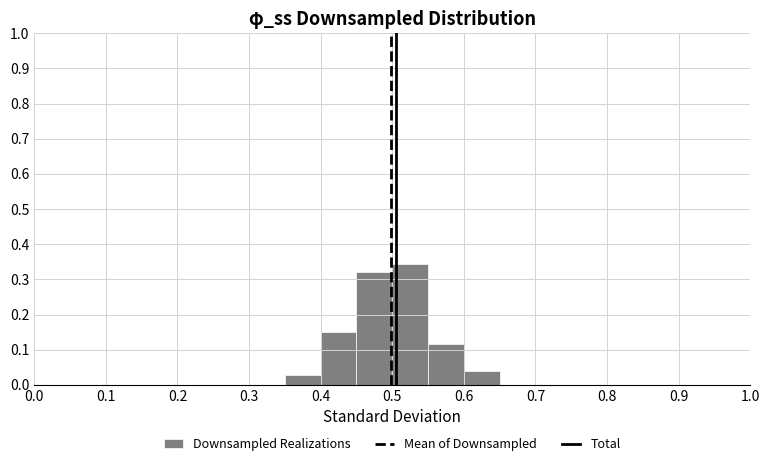

Reading left to right, list every bar in this chart as the range it spans on the x-axis followed by its height. The values are not printed on the chart, so give them approximately, as read against the axis.

0.00 to 0.05: 0
0.05 to 0.10: 0
0.10 to 0.15: 0
0.15 to 0.20: 0
0.20 to 0.25: 0
0.25 to 0.30: 0
0.30 to 0.35: 0
0.35 to 0.40: 0.03
0.40 to 0.45: 0.15
0.45 to 0.50: 0.32
0.50 to 0.55: 0.34
0.55 to 0.60: 0.12
0.60 to 0.65: 0.04
0.65 to 0.70: 0
0.70 to 0.75: 0
0.75 to 0.80: 0
0.80 to 0.85: 0
0.85 to 0.90: 0
0.90 to 0.95: 0
0.95 to 1.00: 0